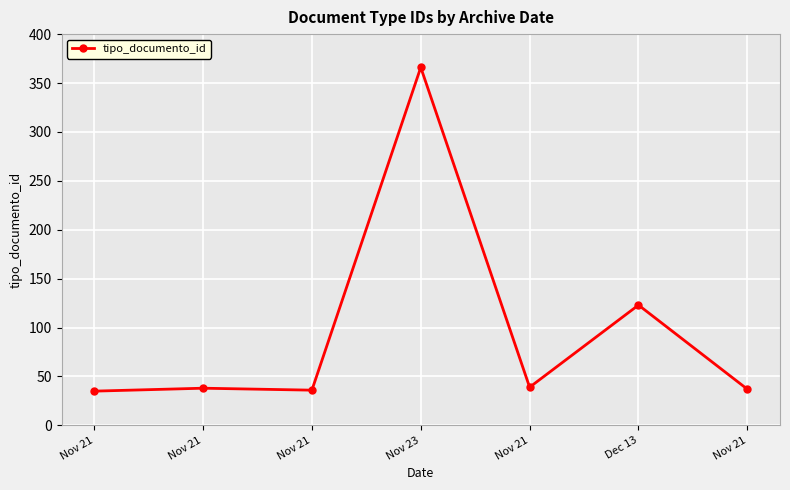

What is the change in value from Nov 21 to Nov 21?

-2